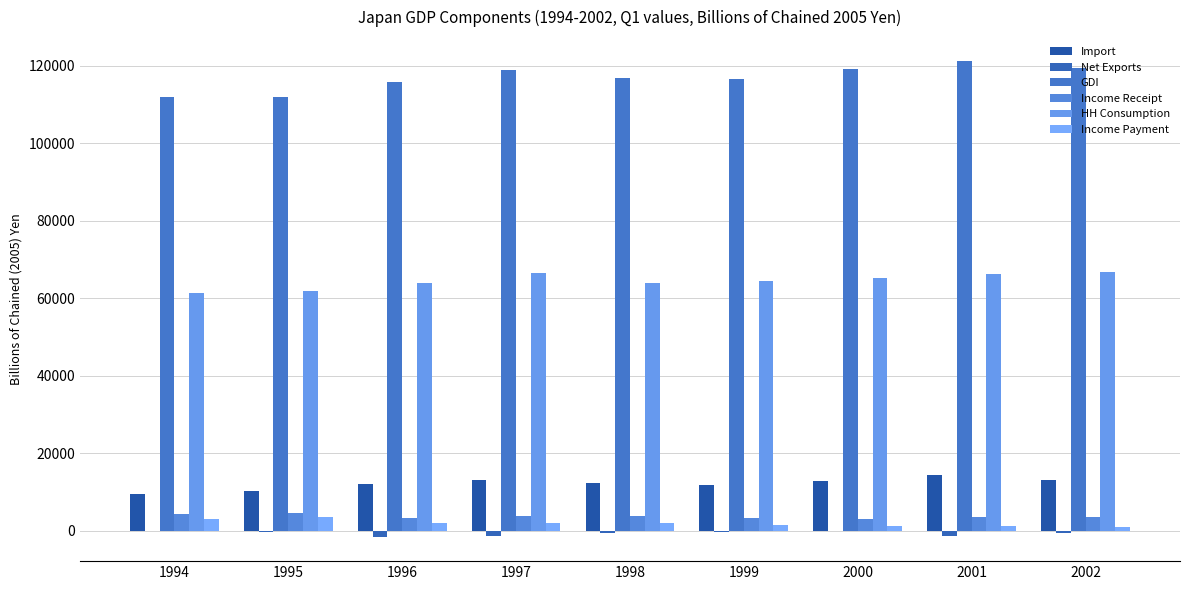

Is it true that Income Payment equals 1886.7 at 1997?

True